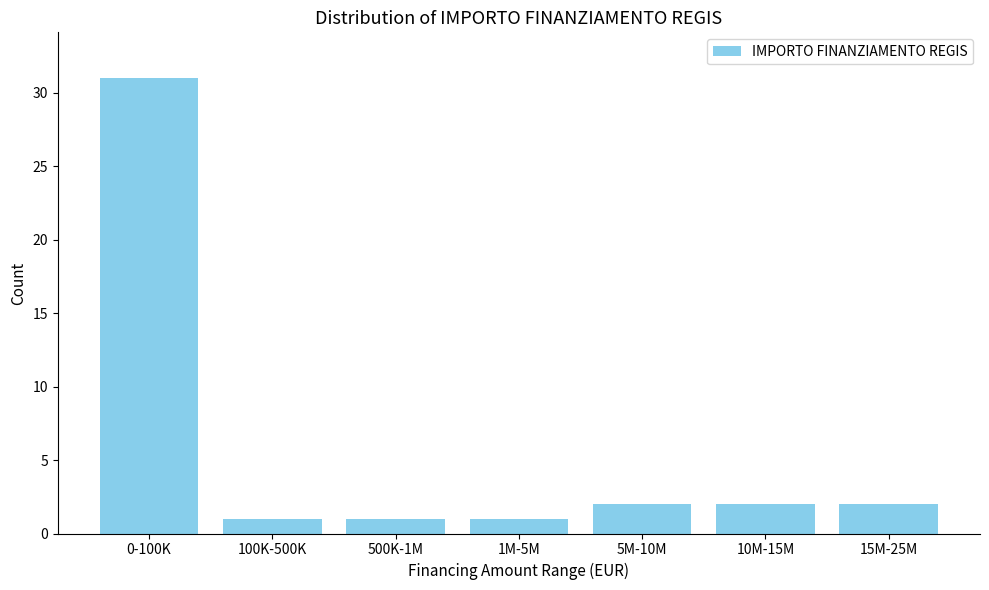

Reading right to left, what are all the values shown in this chart?

2	2	2	1	1	1	31